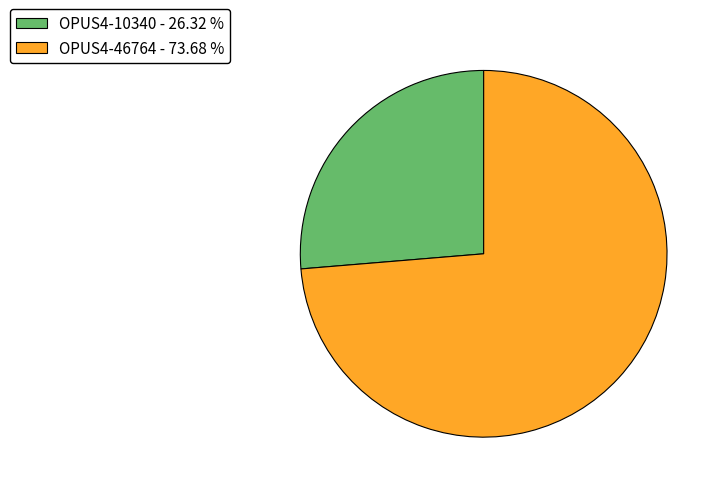

The OPUS4-10340 slice represents 26% of the pie. True or false?

True